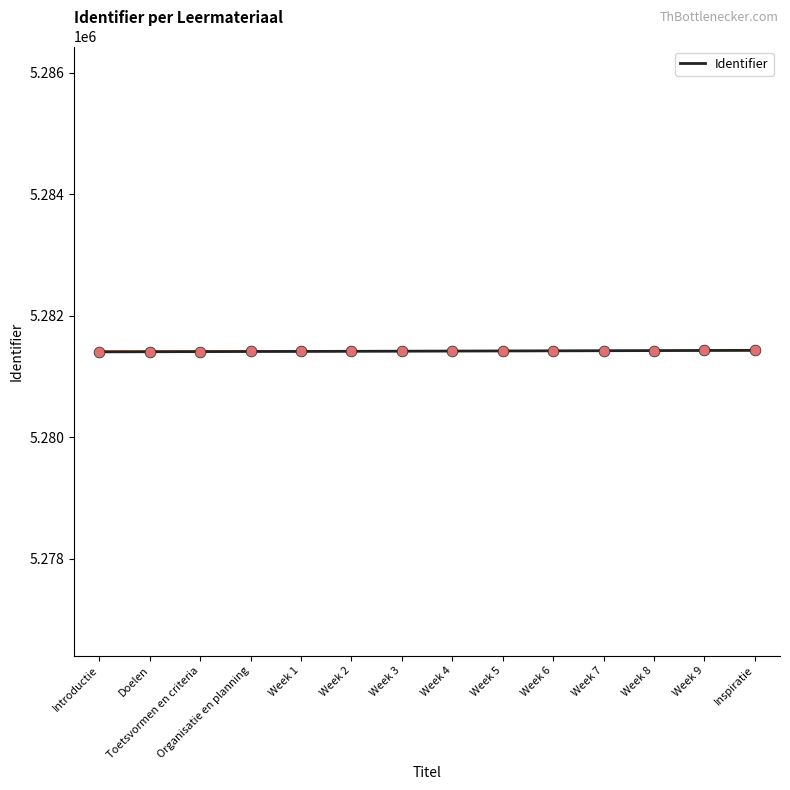

What is the ratio of the value at Week 4 to the value at Introductie?

1.0